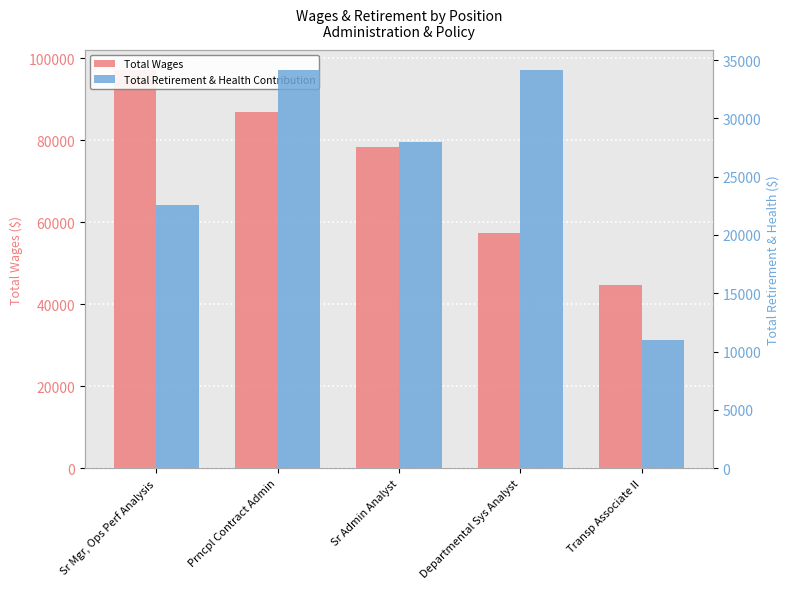

Is it true that Total Retirement & Health Contribution equals 3037 at Transp Associate II?

False